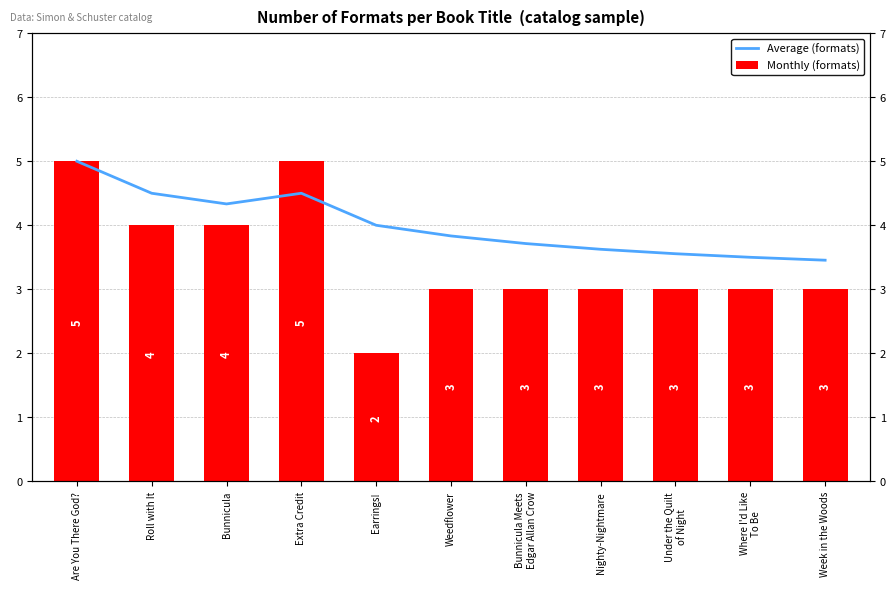

What is the sum of all Monthly (formats) values?

38.0